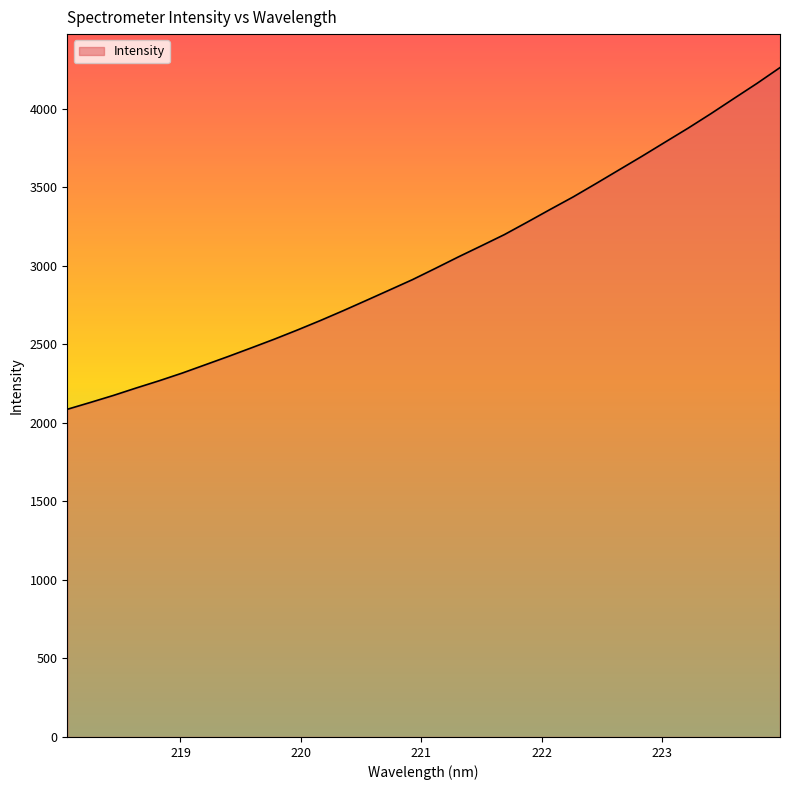

What is the minimum value shown in the chart?

2087.0